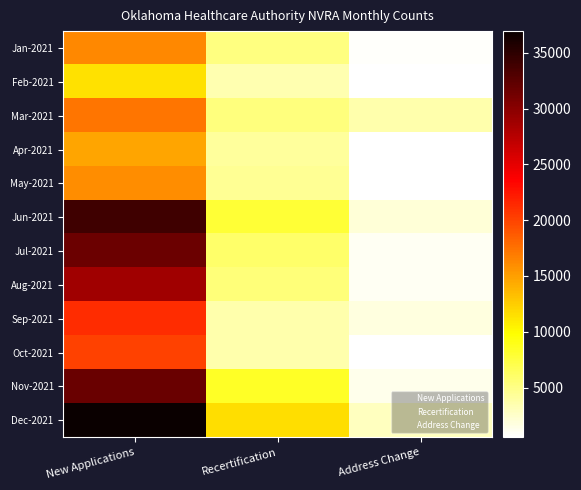

Which label corresponds to the smallest value in the chart?

Address Change